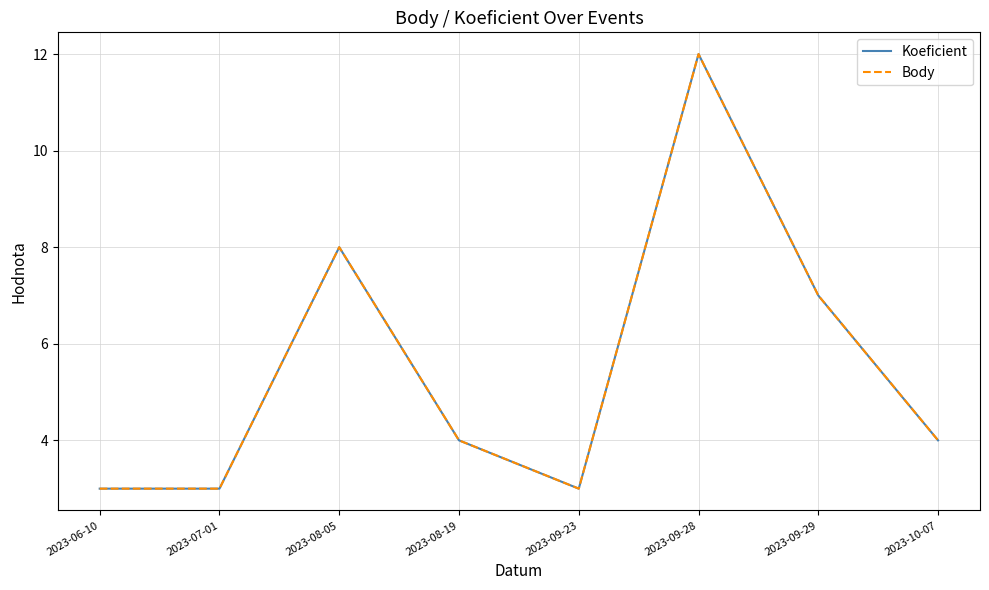

Which category has the highest value in the Body series?

2023-09-28